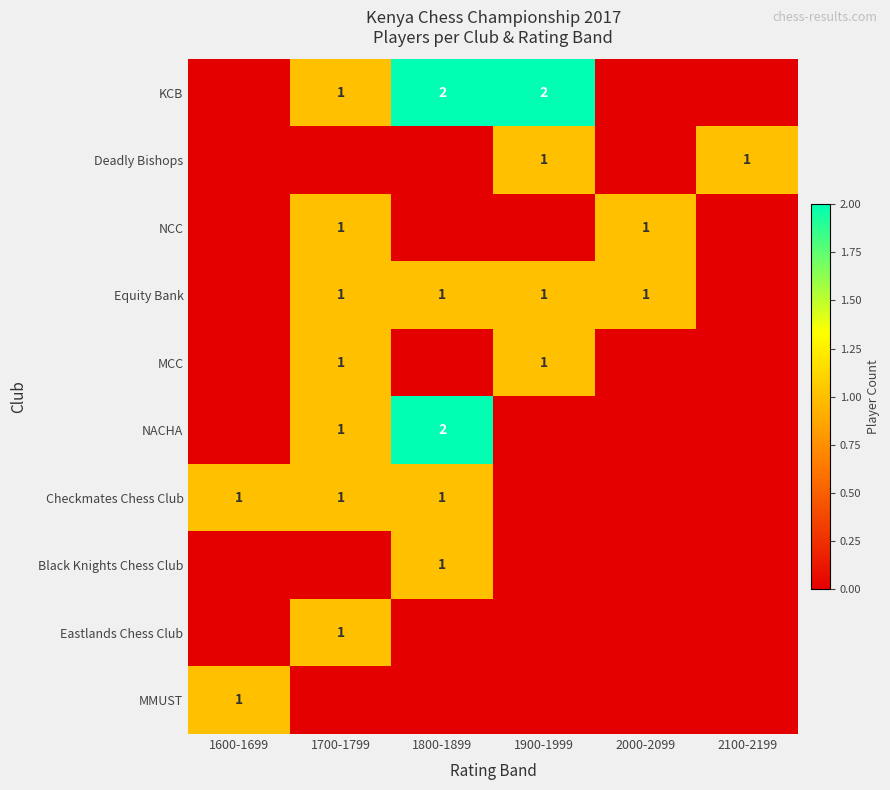

The NACHA series shows 1 at 1800-1899. True or false?

False